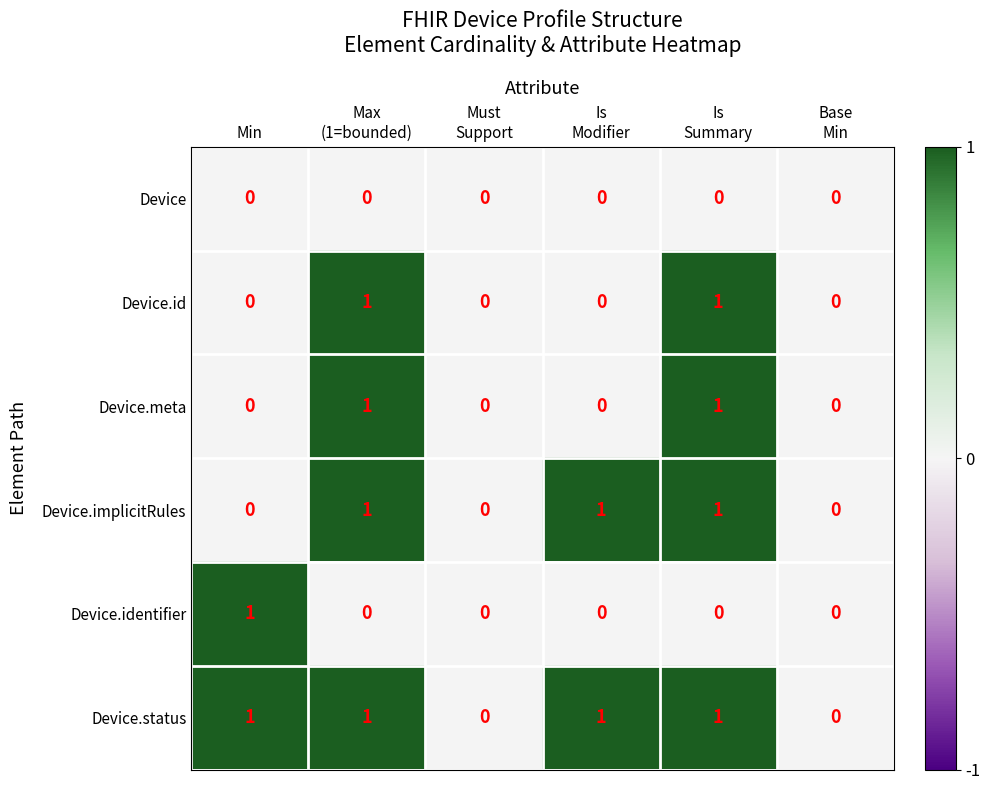

Which series has the largest total across all categories?

Device.status